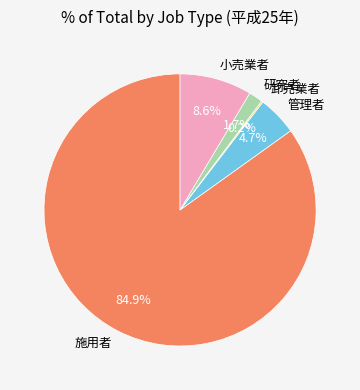

Does 施用者 account for over 50% of the chart?

Yes